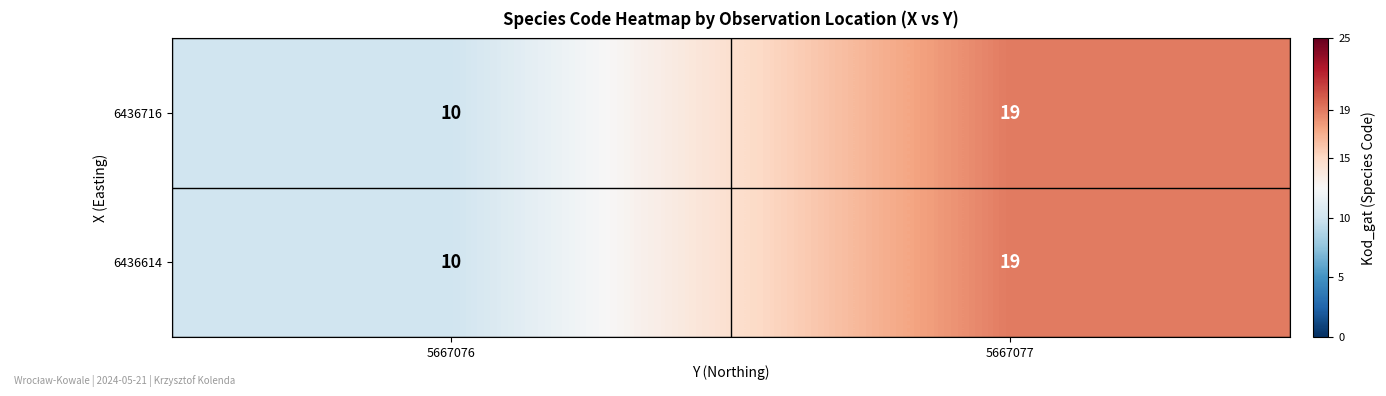

What is the sum of the 6436716 values at 5667077 and 5667076?

29